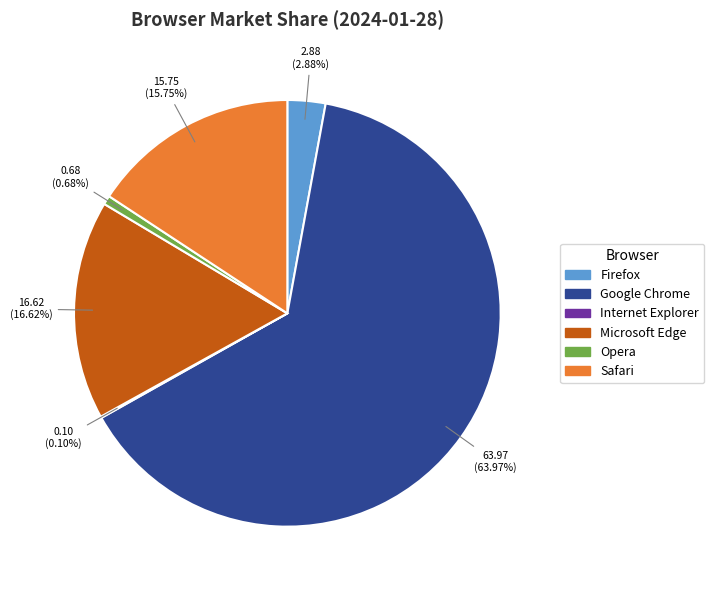

Which category accounts for the majority?

Google Chrome